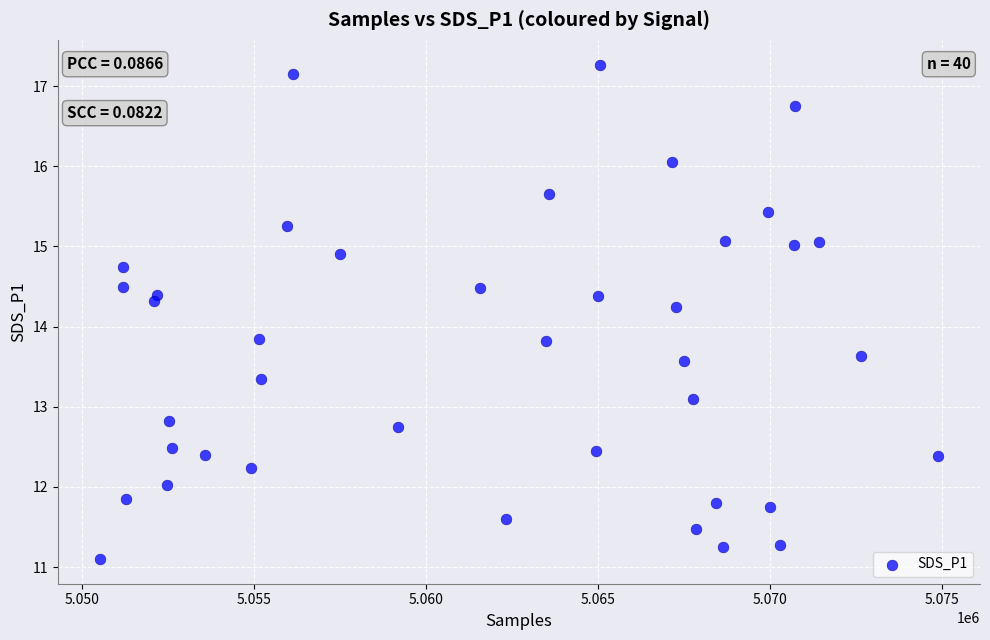

What is the range of X values (max minus min)?

24373.0